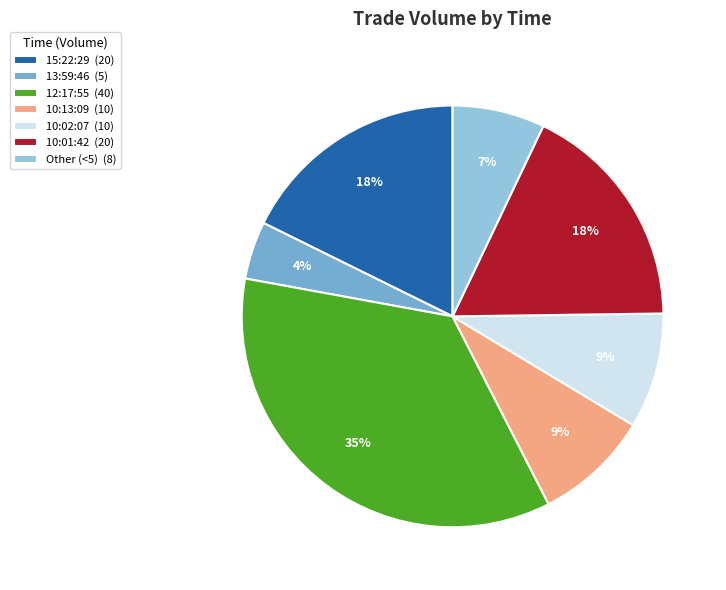

To the nearest percent, what is the average slice percentage?

14%